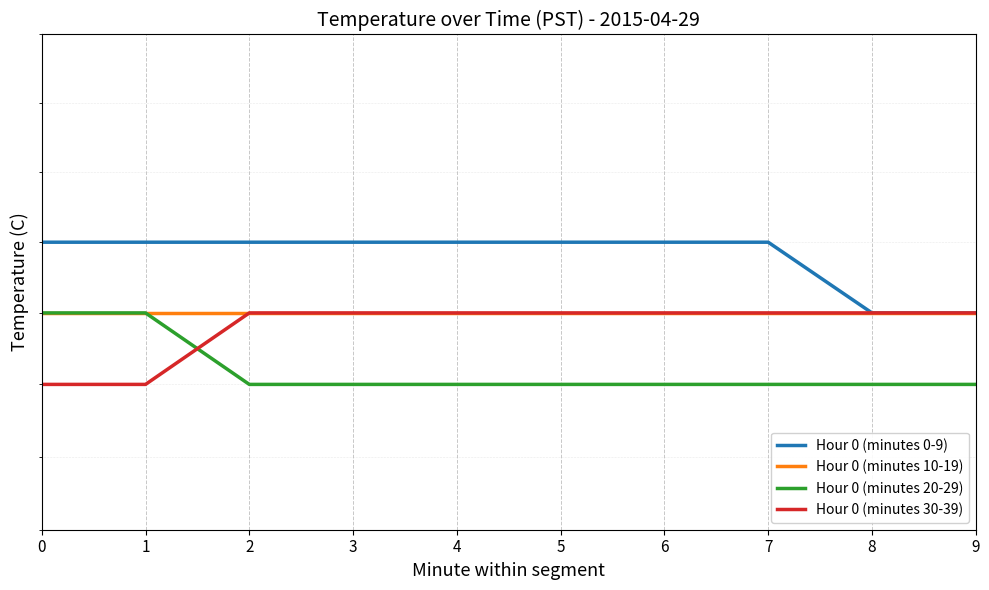

Count the number of categories in the chart.

10